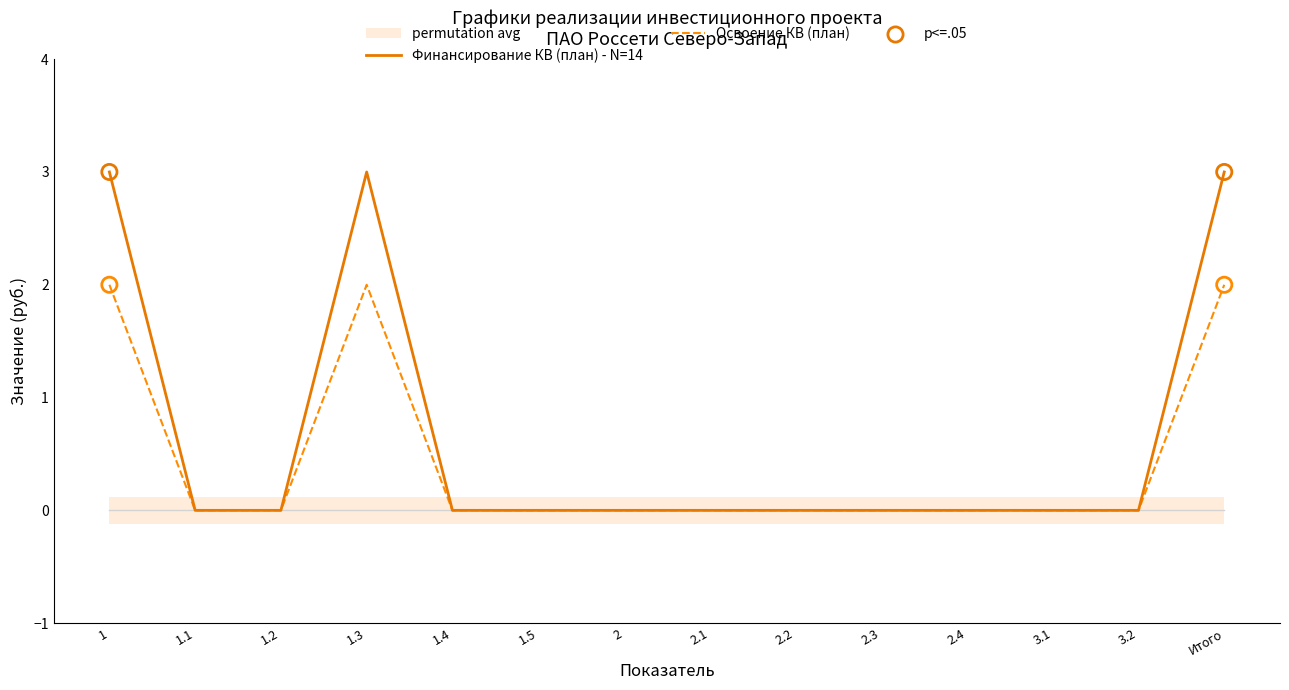

At which category is the sum across all series the highest?

1